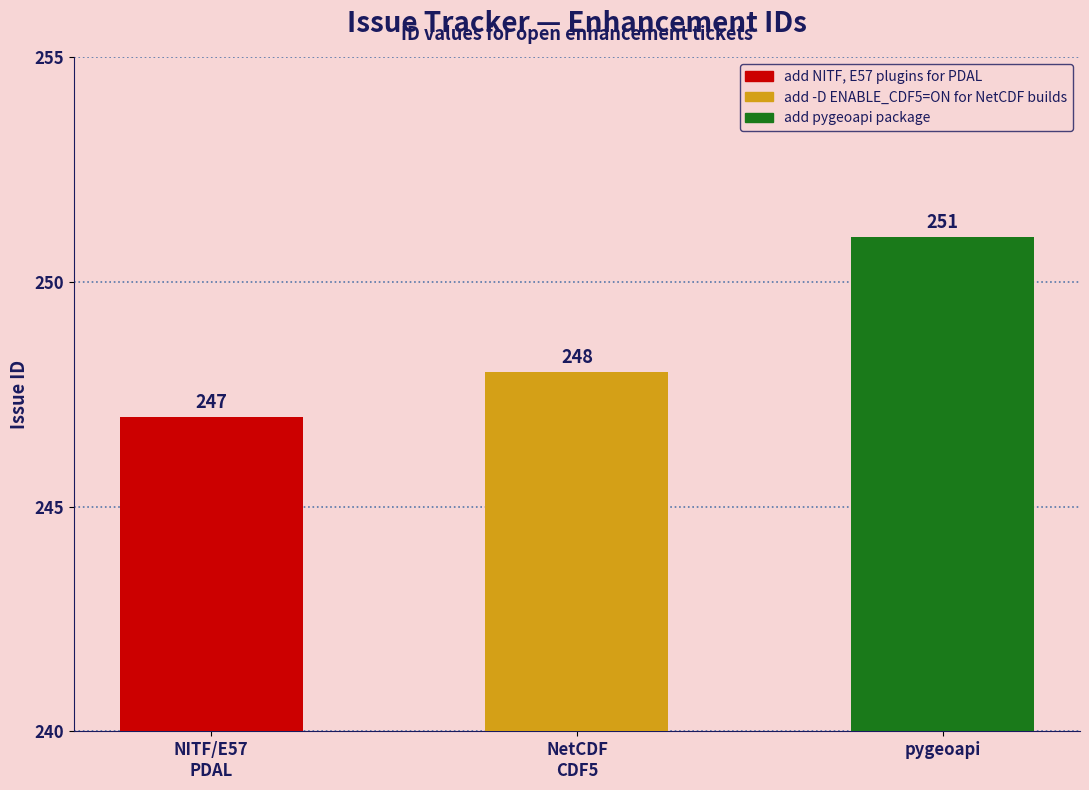

Approximately how many times larger is the value at NetCDF
CDF5 compared to pygeoapi?

1.0